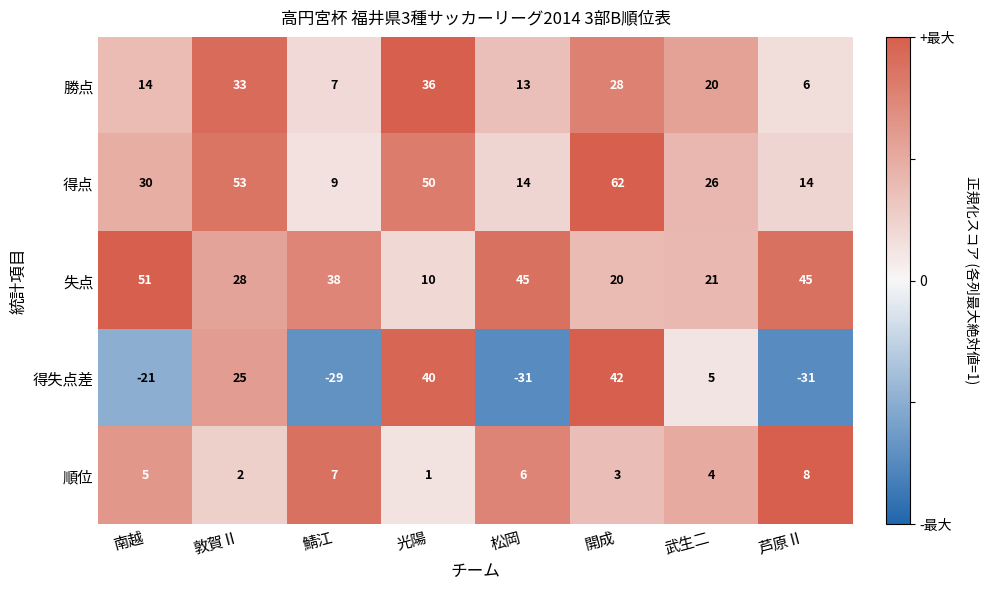

Count the 順位 values in the range 3 to 7.

5